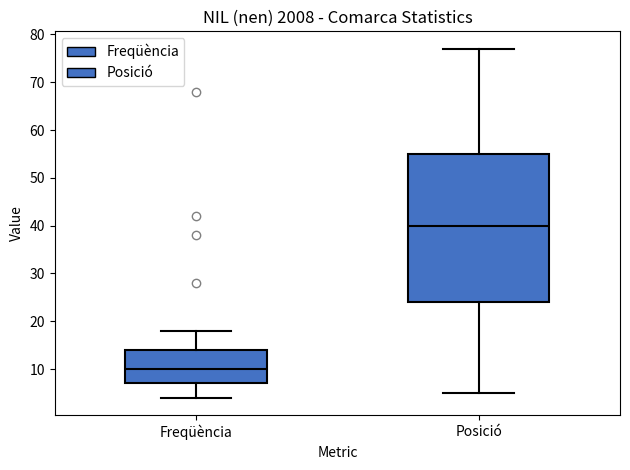

Where does the median line of the box for Freqüència sit on the y-axis? The values are not printed on the chart, so give them approximately, as read against the axis.

10